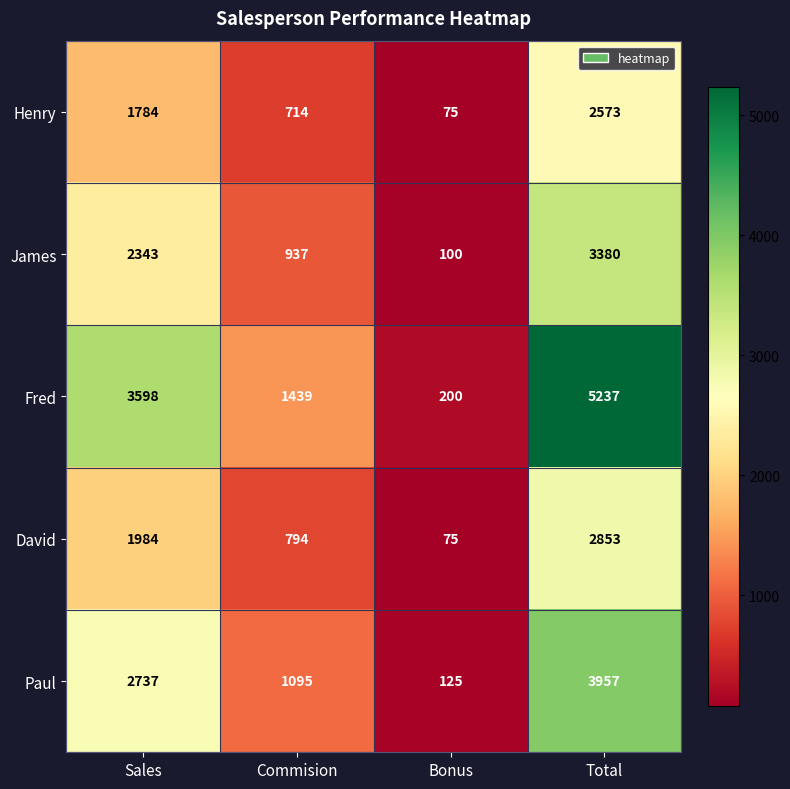

What is the sum of the David values at Total and Commision?

3647